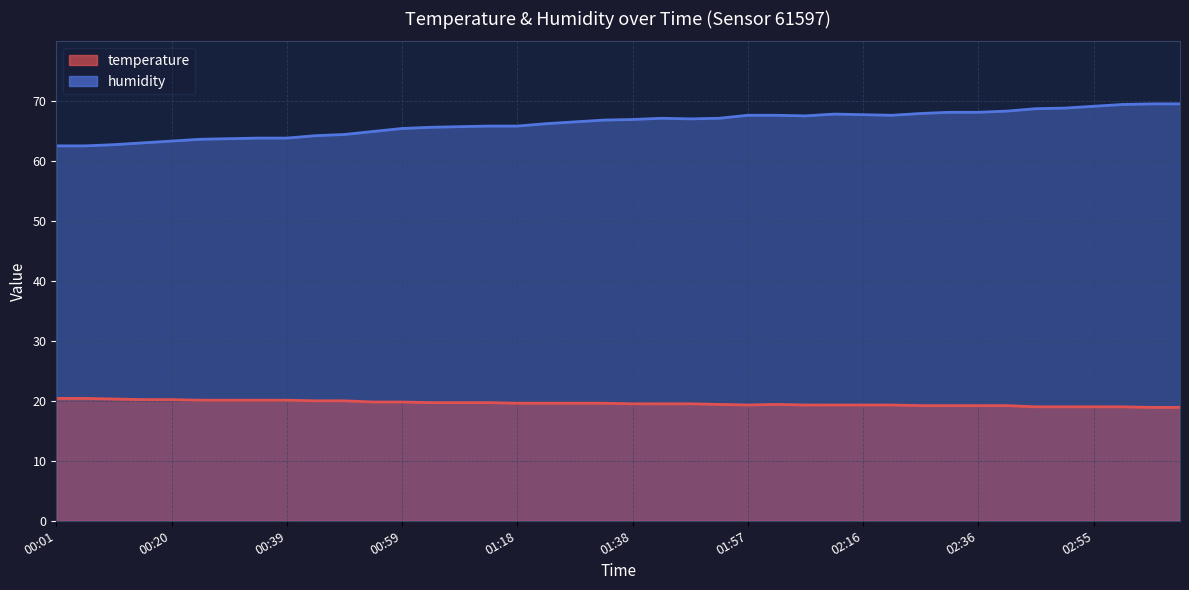

Which series has the widest spread of values?

humidity